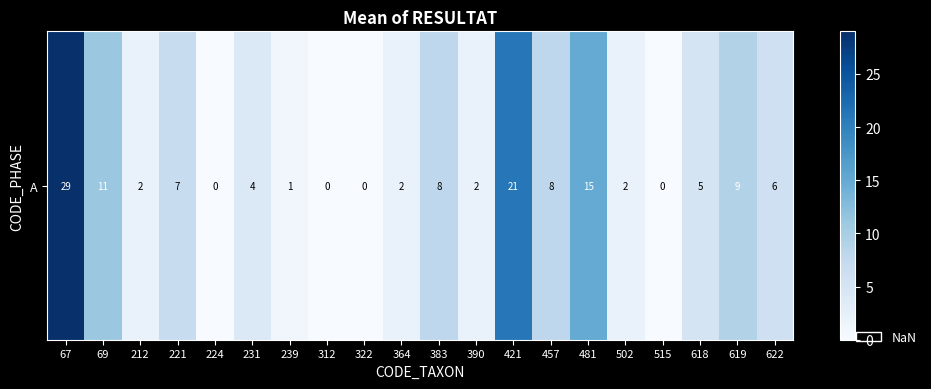

What is the greatest value displayed?

29